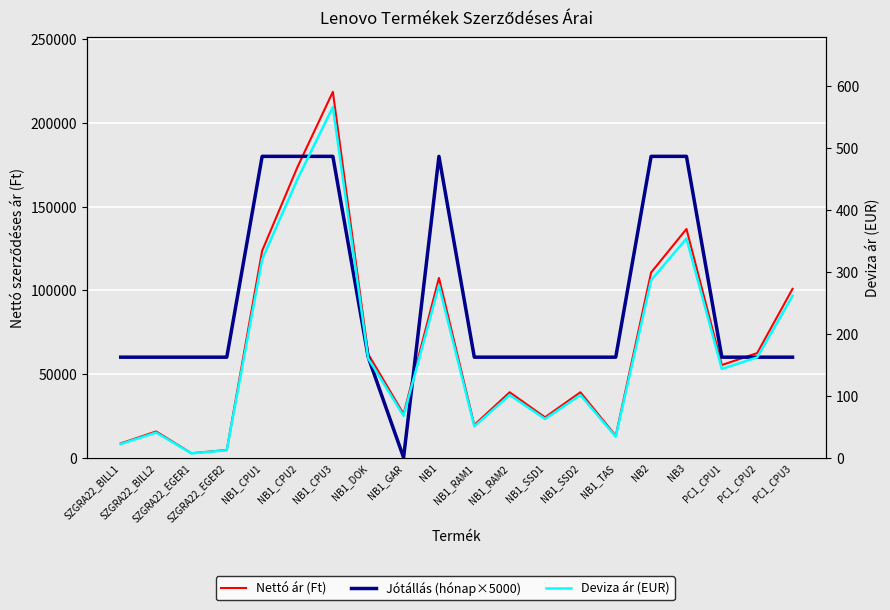

Where does the Jótállás (hónap×5000) series first go above 60000?

NB1_CPU1